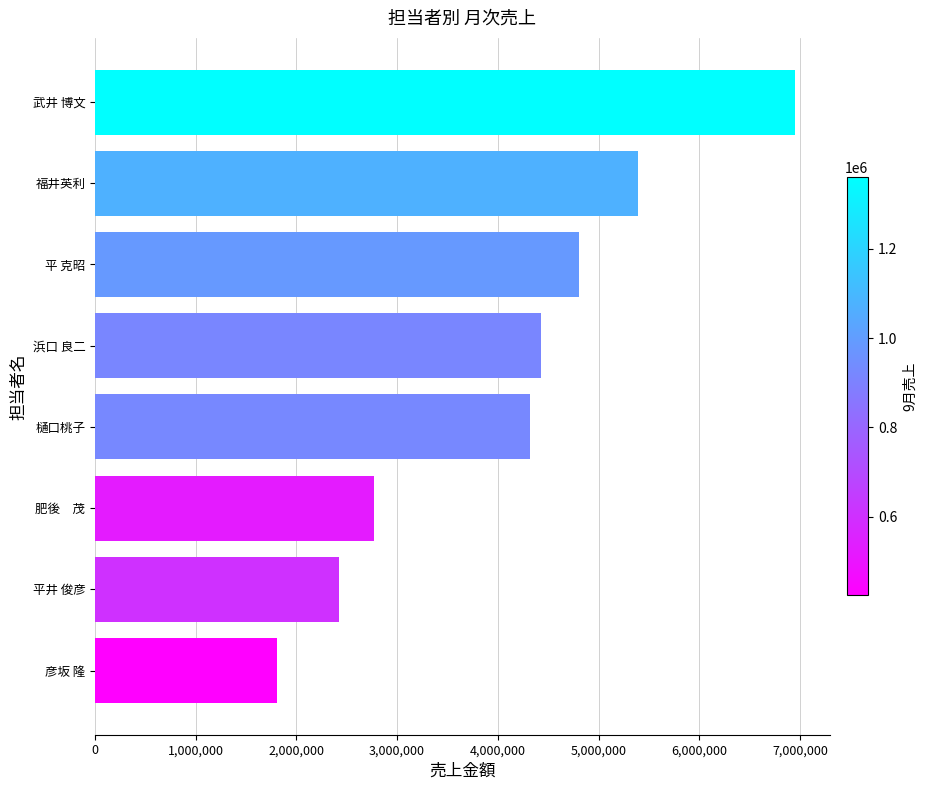

Are the bars horizontal?

Yes